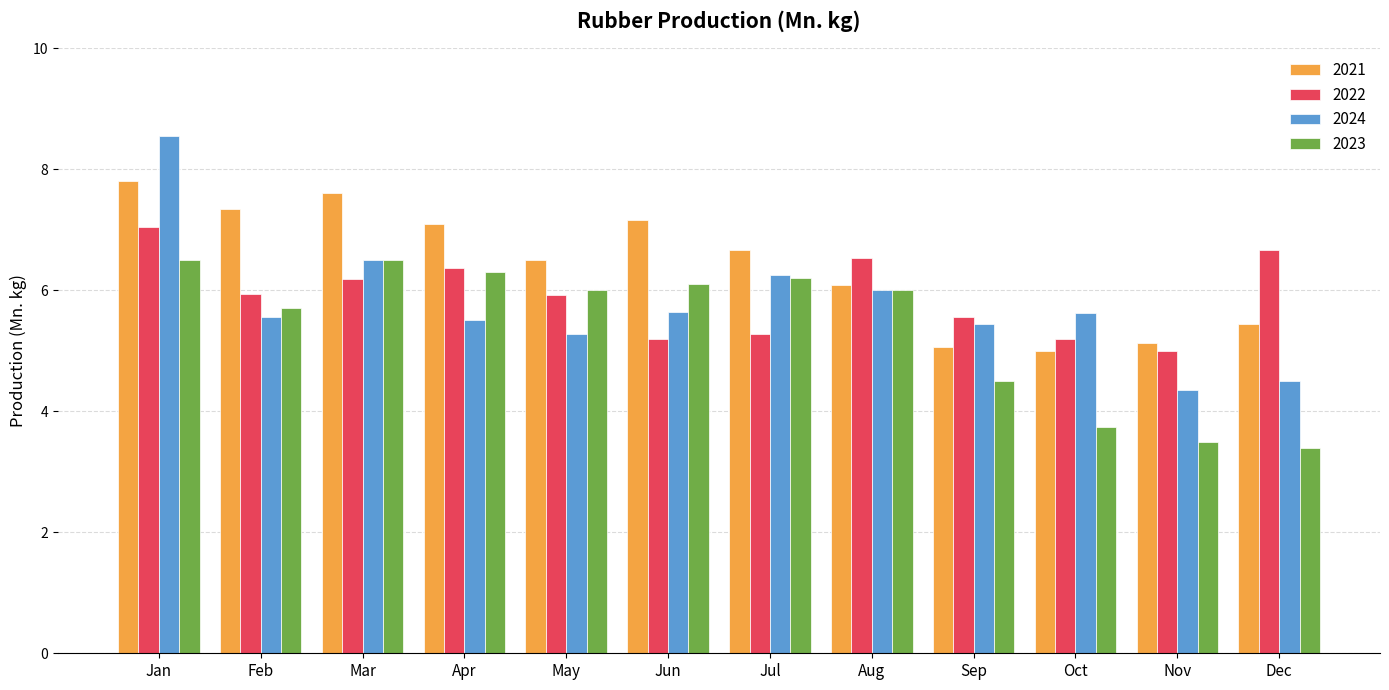

What is the average value of the 2023 series?

5.4